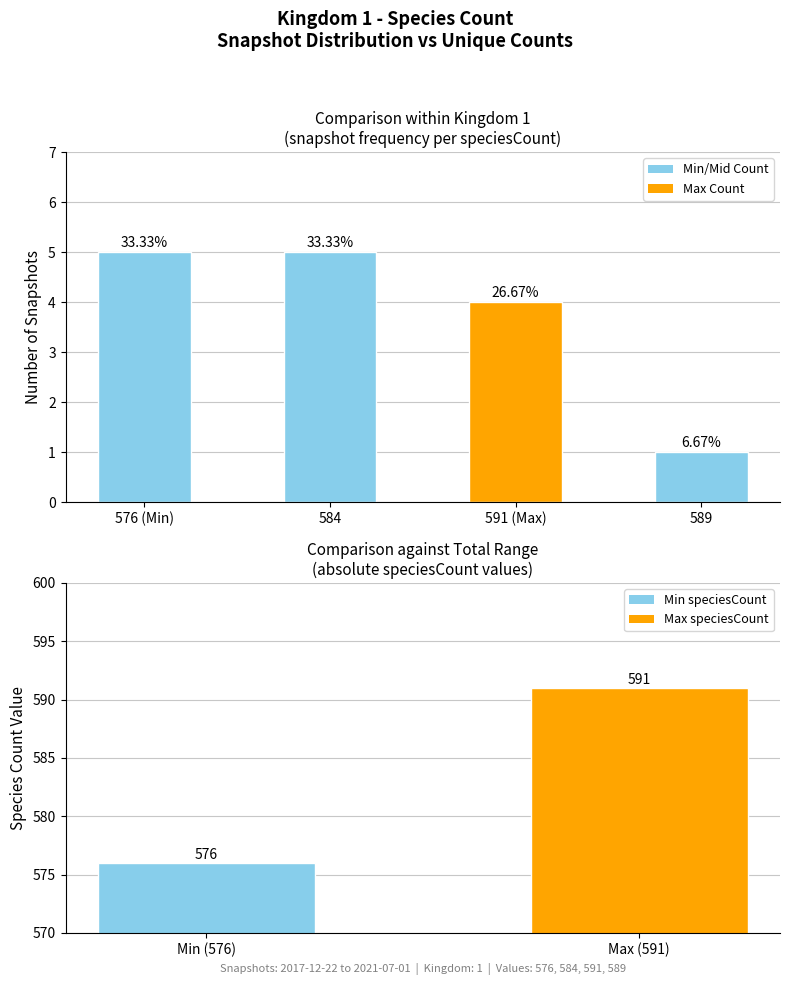

The chart shows a value of 1 at 576 (Min). True or false?

False